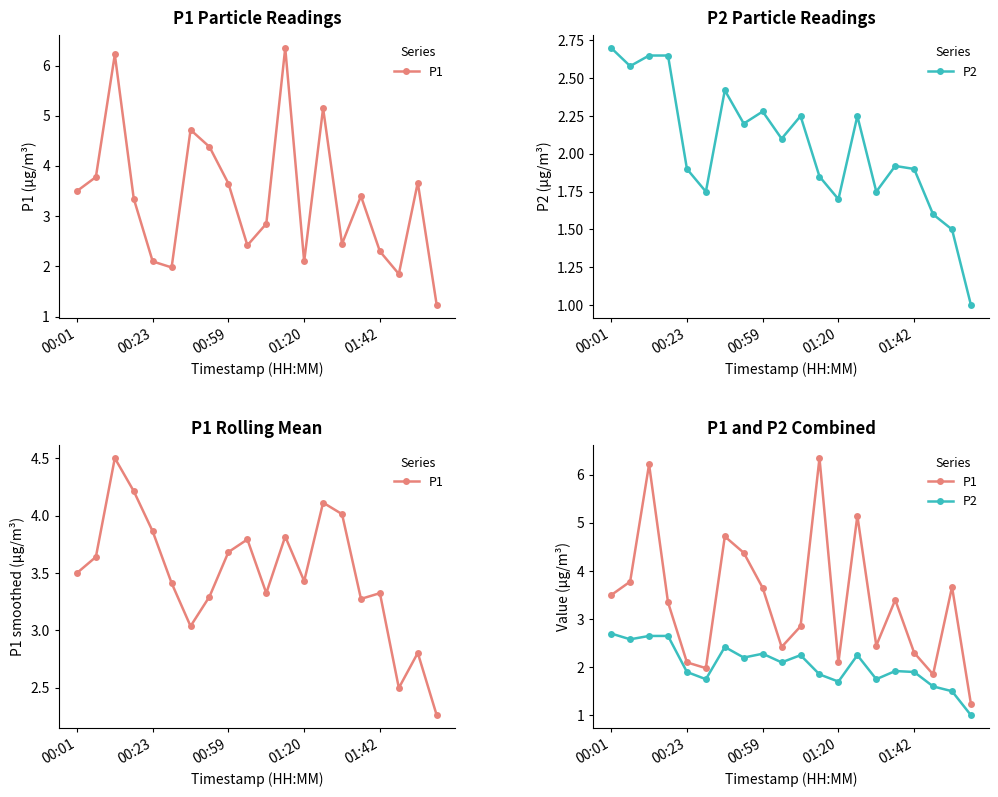

Which series has the largest range (max minus min)?

P1